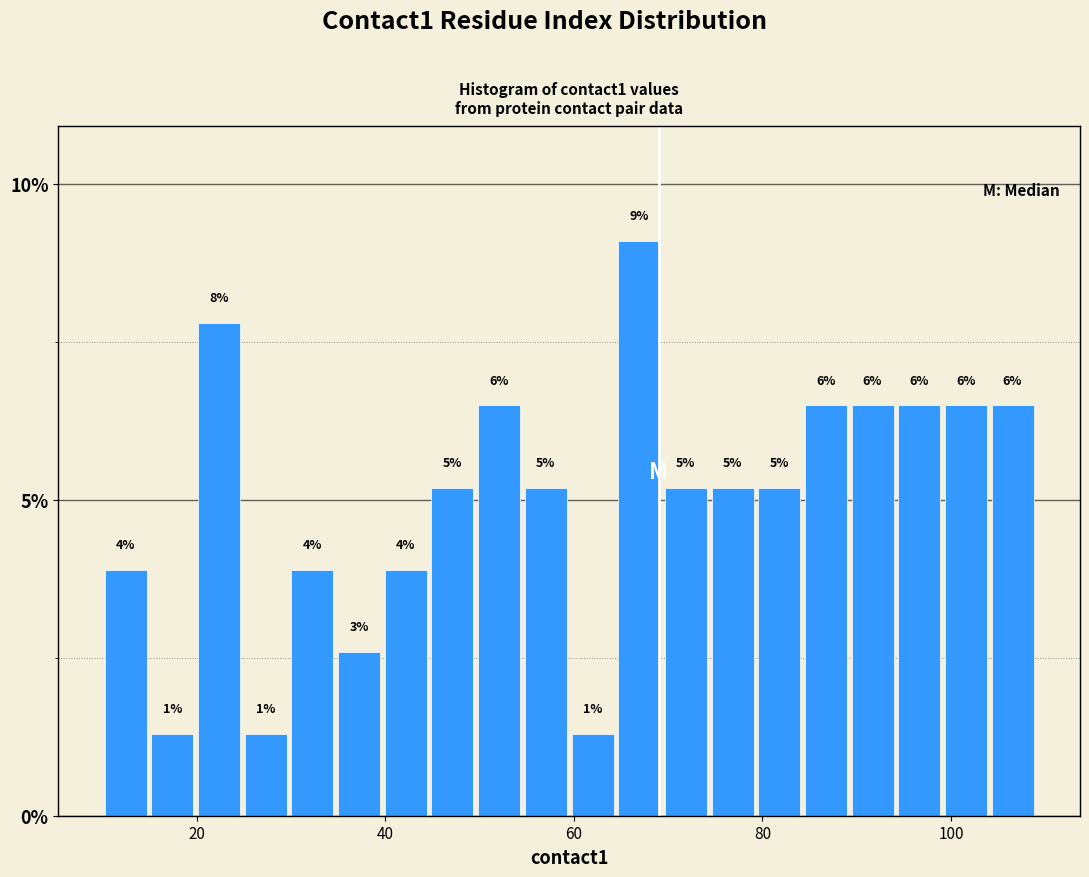

Around what value on the x-axis is the tallest bar? Give the approximate position of its centre, as read against the axis.

66